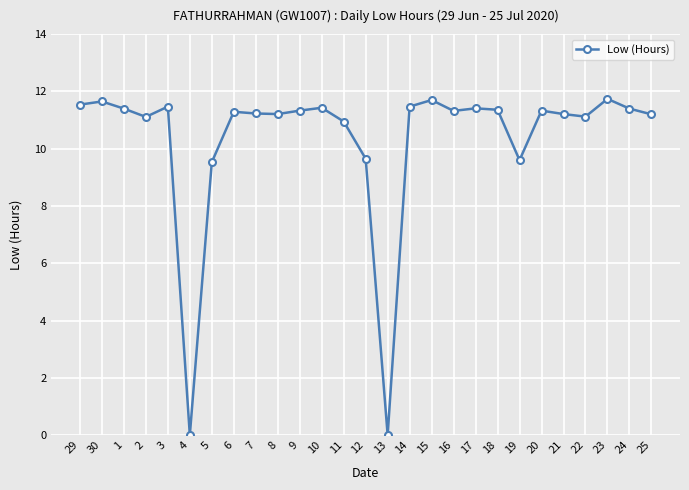

What is the label of the 9th point from the right?

17